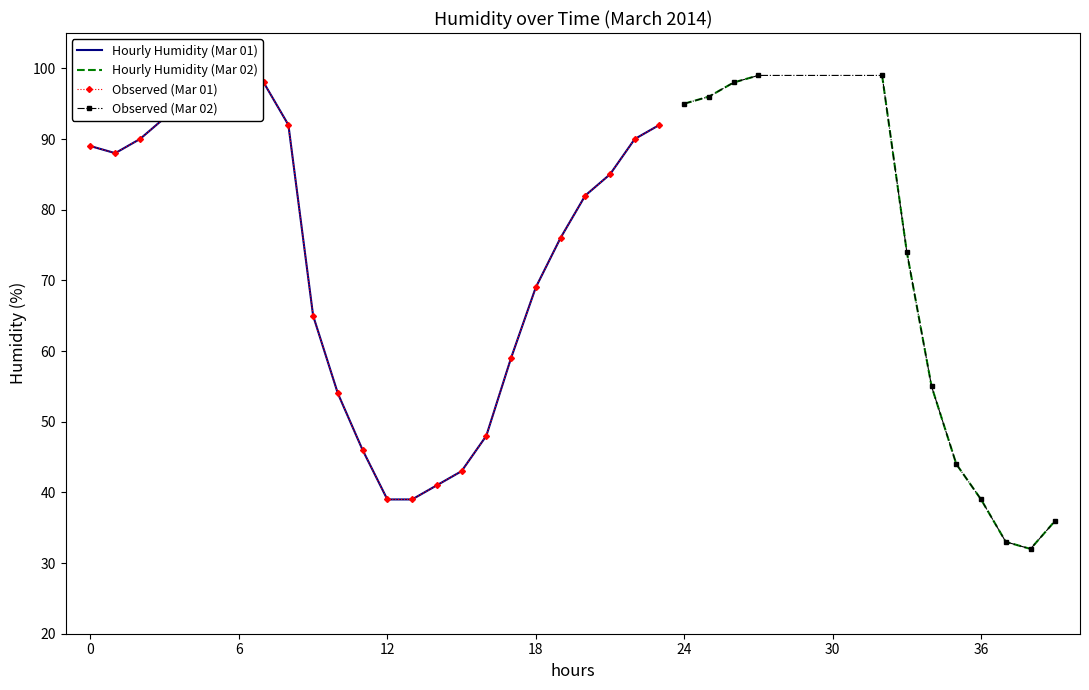

Reading left to right, transcribe all the data shown in this chart.

00:00=89	01:00=88	02:00=90	03:00=93	04:00=93	05:00=95	06:00=93	07:00=98	08:00=92	09:00=65	10:00=54	11:00=46	12:00=39	13:00=39	14:00=41	15:00=43	16:00=48	17:00=59	18:00=69	19:00=76	20:00=82	21:00=85	22:00=90	23:00=92	00:00=95	01:00=96	02:00=98	03:00=99	08:00=99	09:00=74	10:00=55	11:00=44	12:00=39	13:00=33	14:00=32	15:00=36